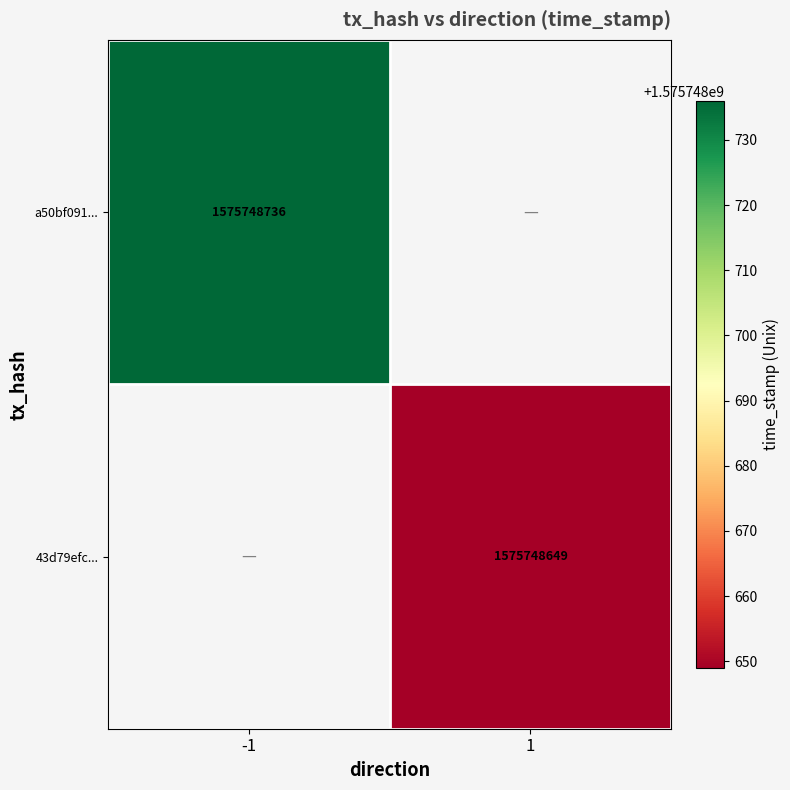

Reading left to right, what are all the values shown in this chart?

a50bf091...: -1=1575748736	1=0
43d79efc...: -1=0	1=1575748649